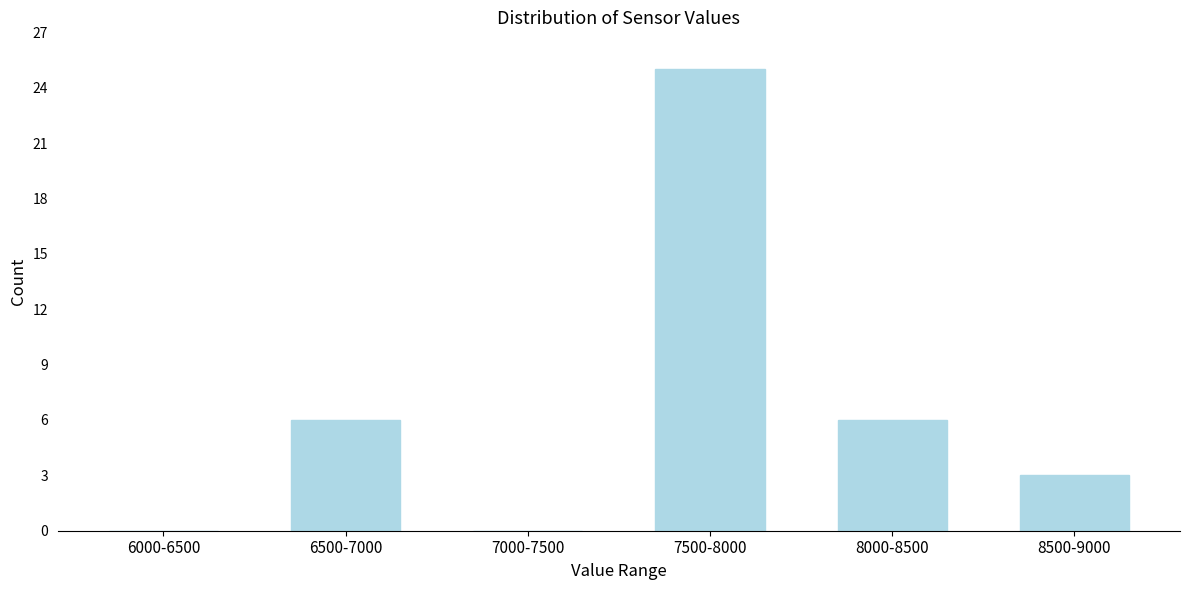

Reading left to right, what are all the values shown in this chart?

6000-6500=0	6500-7000=6	7000-7500=0	7500-8000=25	8000-8500=6	8500-9000=3